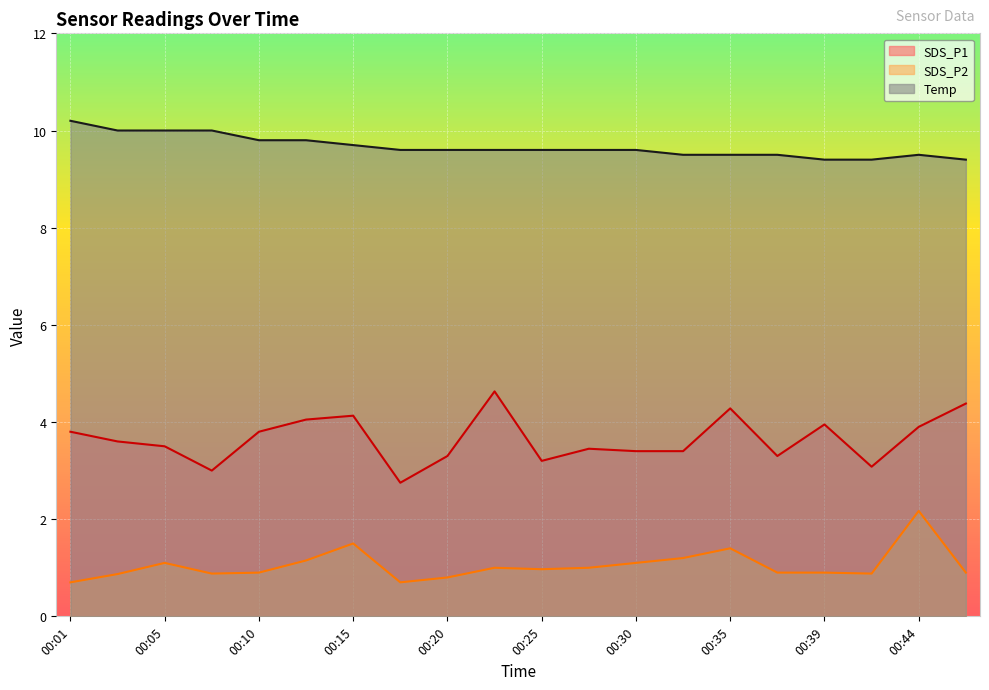

Count the number of data series in this chart.

3